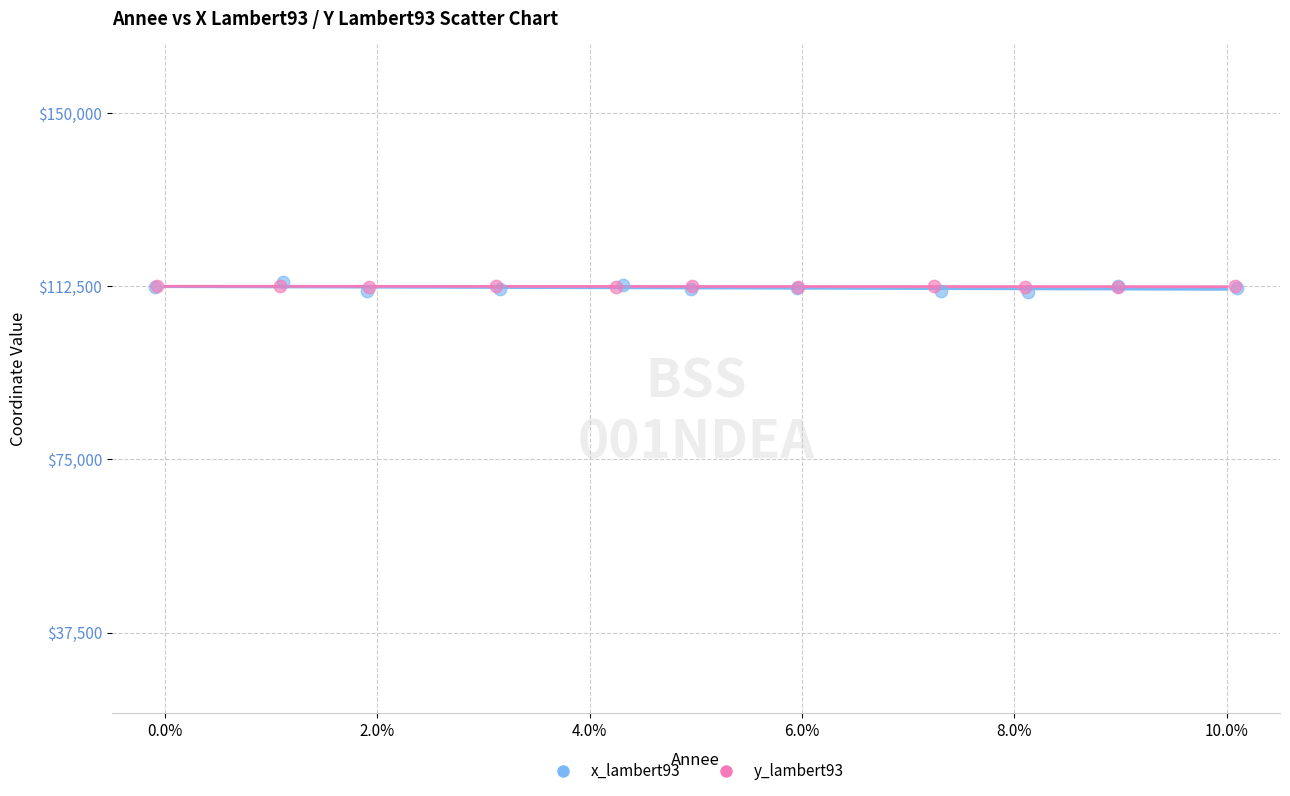

What are all the series names shown in the legend?

x_lambert93, y_lambert93